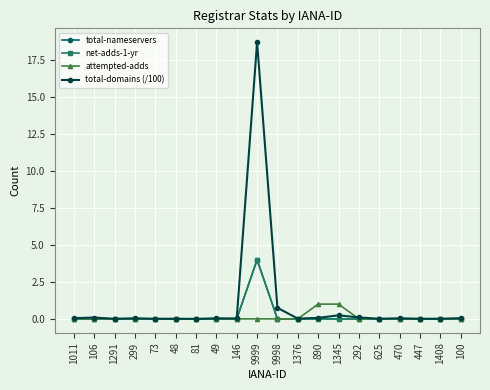

Is the value of attempted-adds at 1376 greater than the value of total-nameservers at 1011?

No